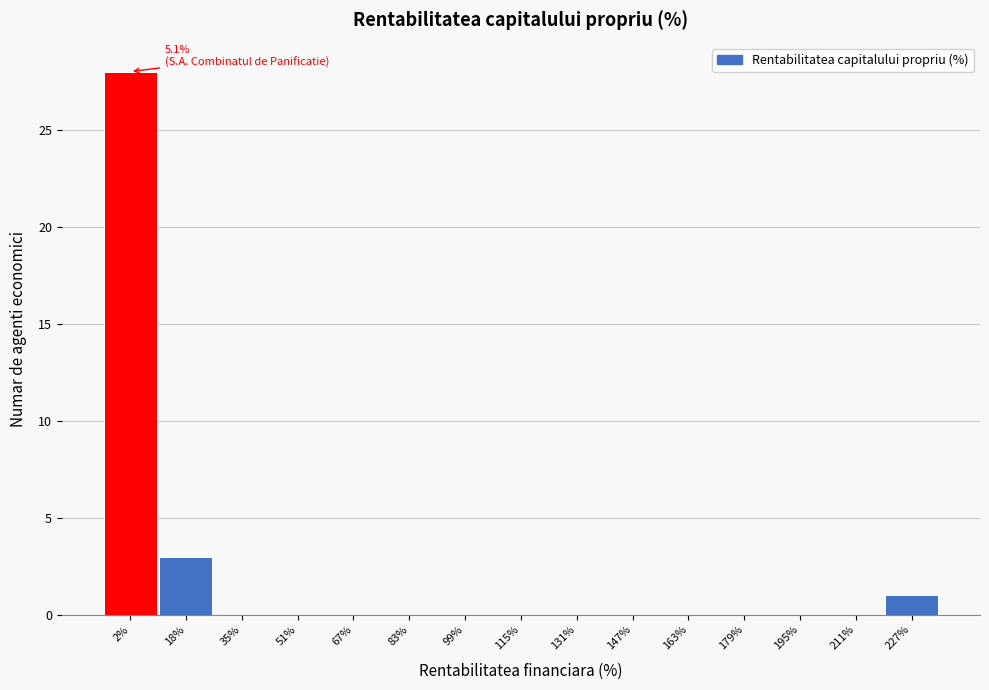

Which range on the x-axis has the tallest bar?

-6 to 10